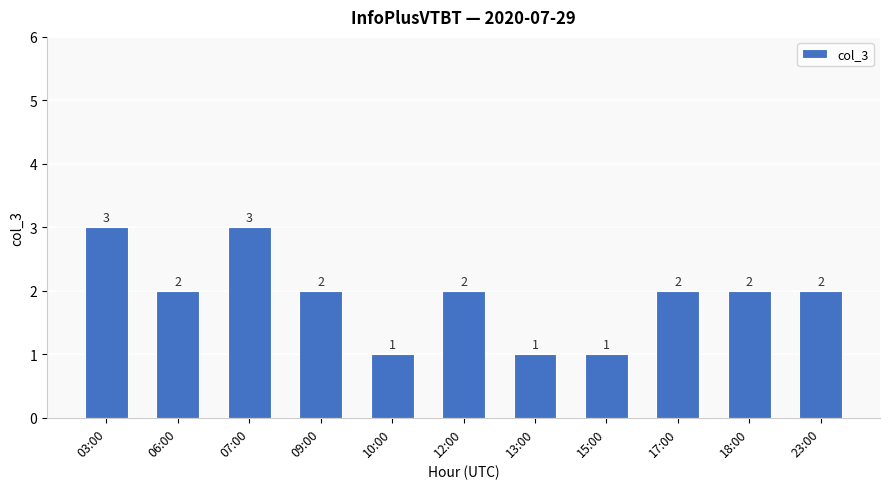

Does the chart contain stacked bars?

No